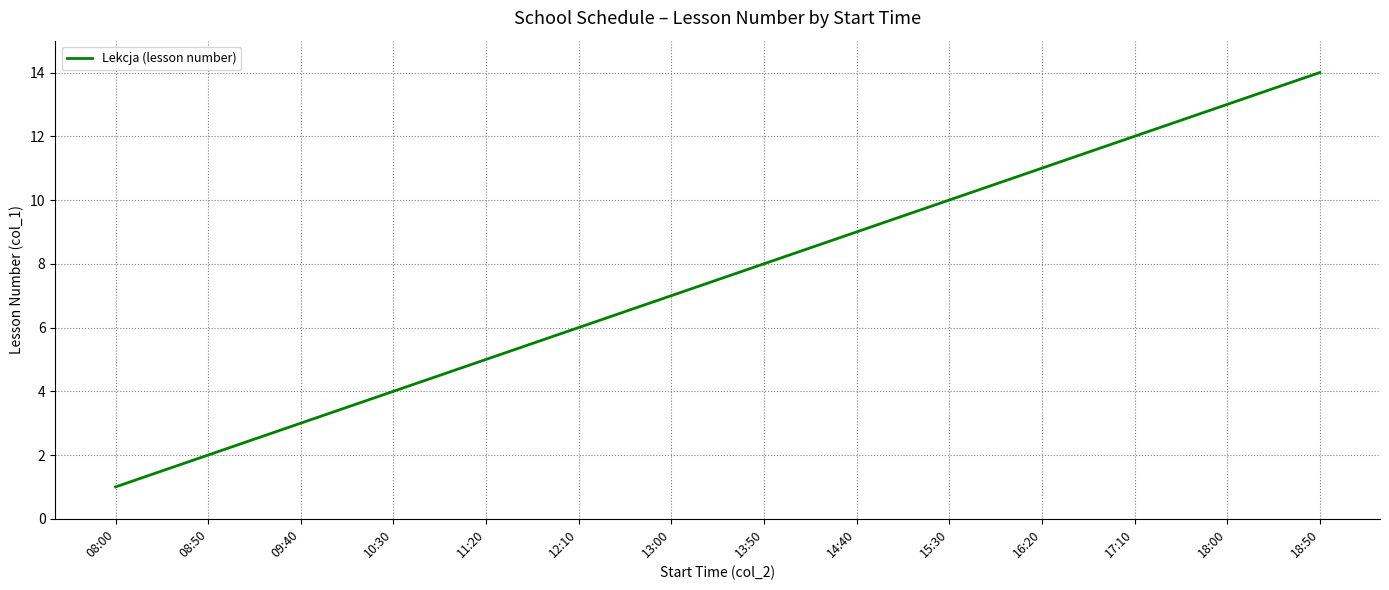

What position from the left is 18:50?

14